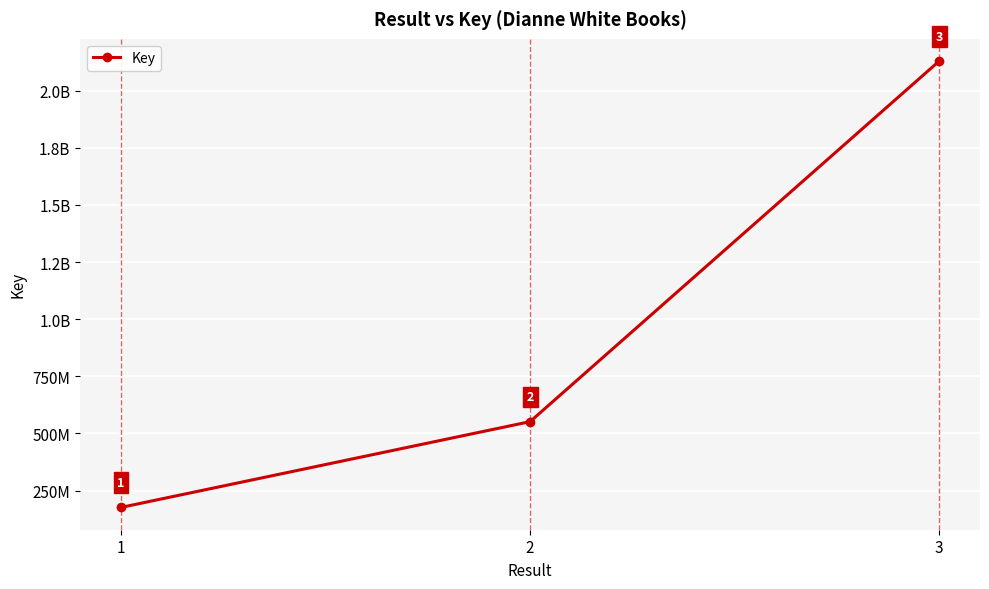

What is the average value?

952401095